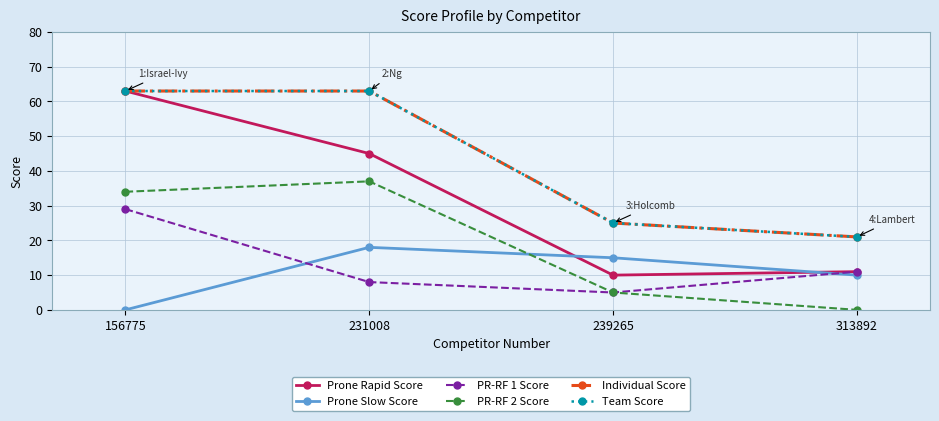

What is the spread (max minus min) of values at 239265?

20